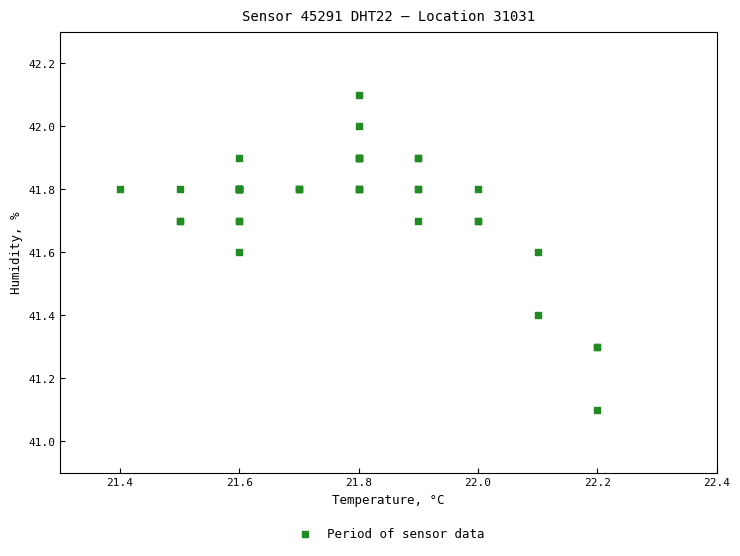

What Y value in the scatter plot is closest to 41?

41.1